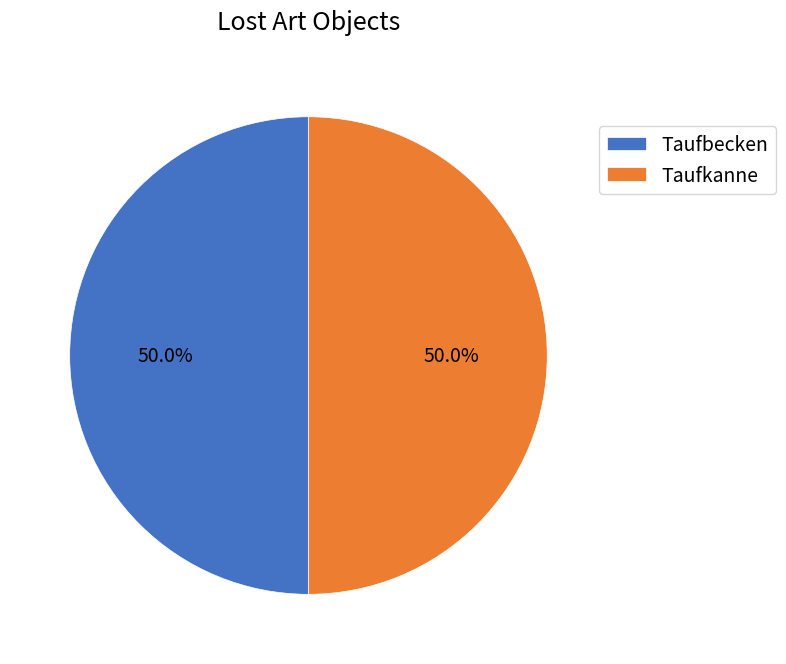

The Taufbecken slice represents 41% of the pie. True or false?

False